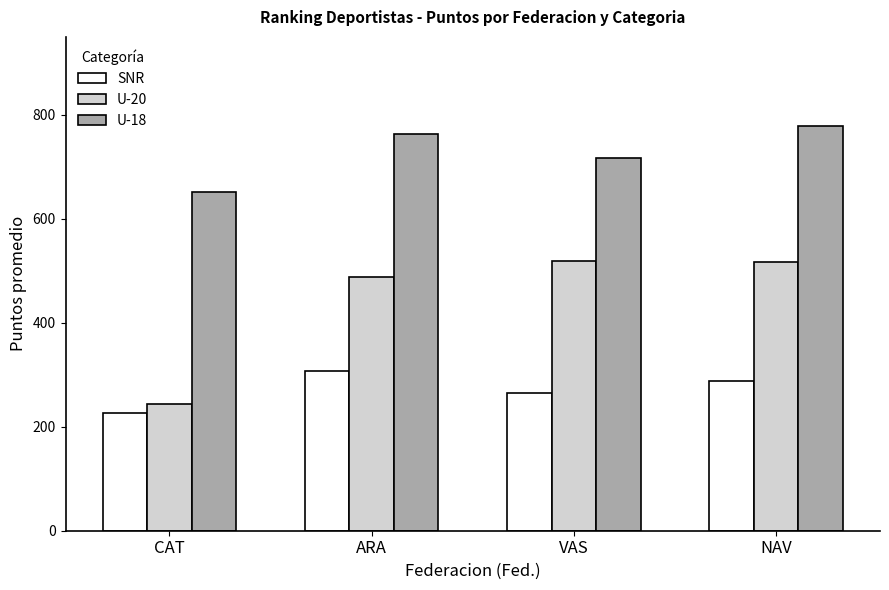

At which category is the sum across all series the highest?

NAV